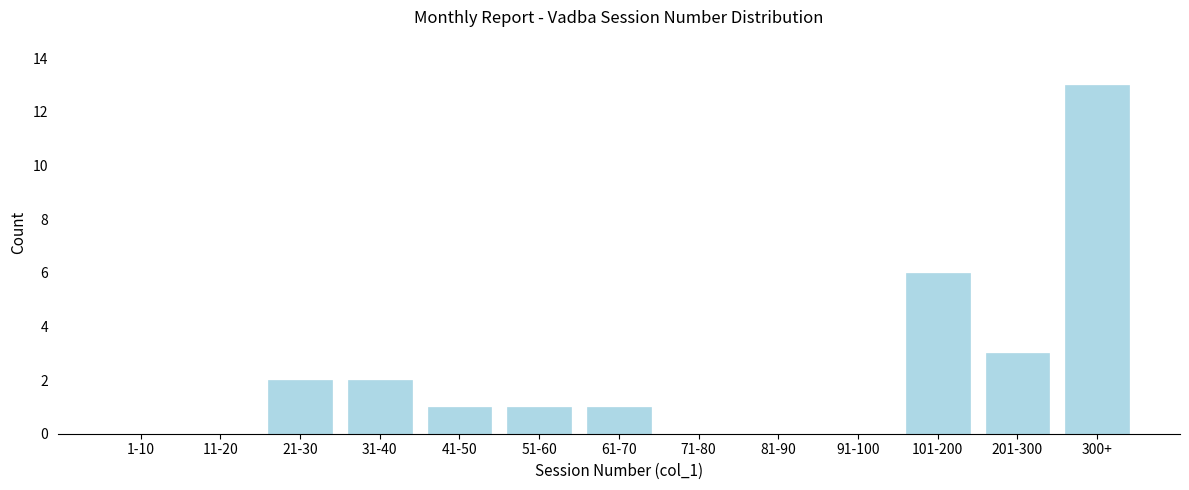

Reading left to right, what are all the values shown in this chart?

1-10=0	11-20=0	21-30=2	31-40=2	41-50=1	51-60=1	61-70=1	71-80=0	81-90=0	91-100=0	101-200=6	201-300=3	300+=13